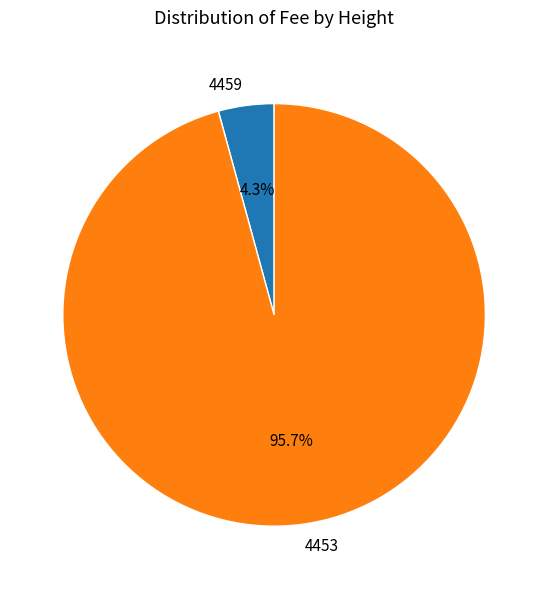

True or false: 4453 accounts for 96% of the total.

True